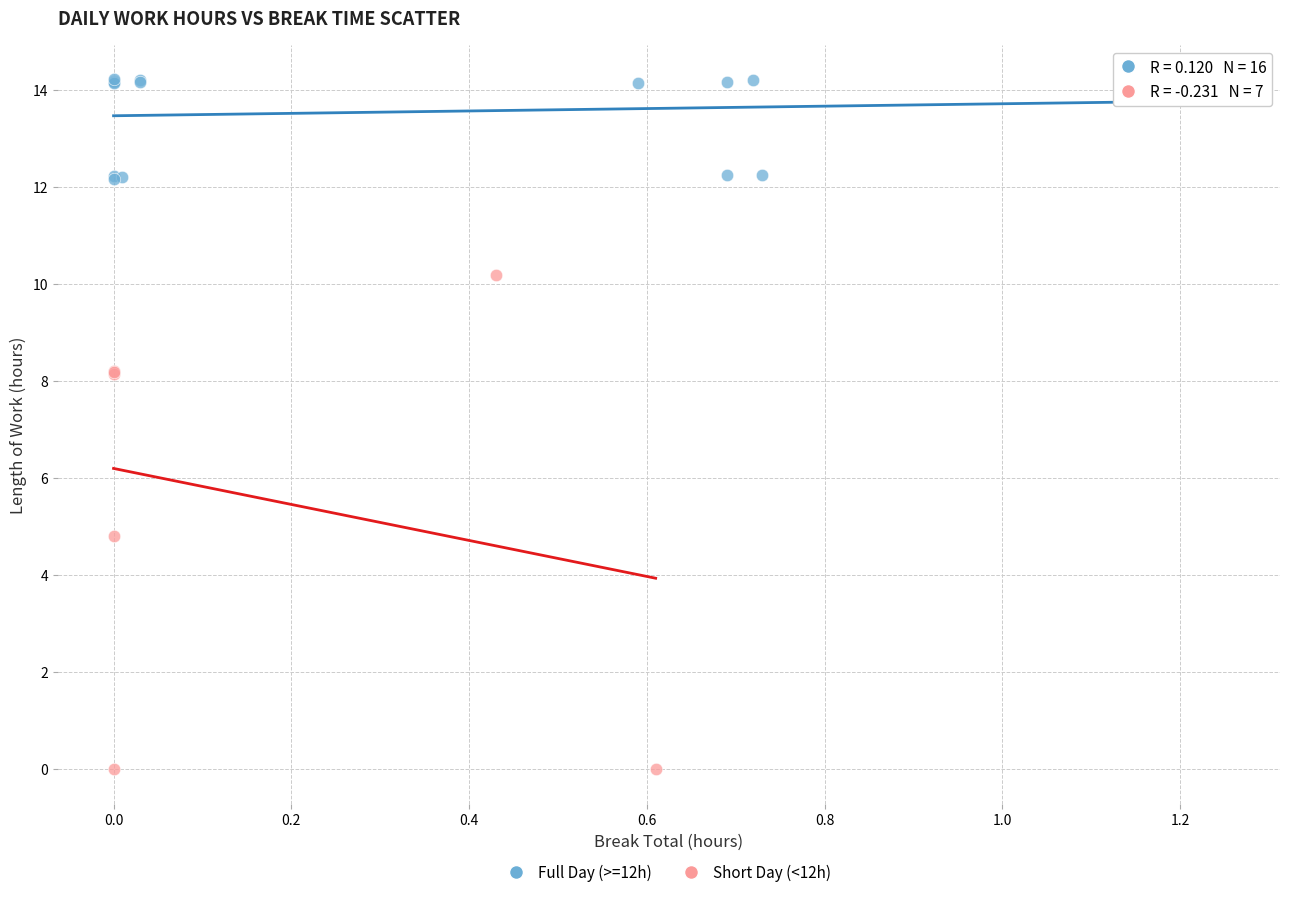

Which series has the largest Y range (max minus min)?

Short Day (<12h)